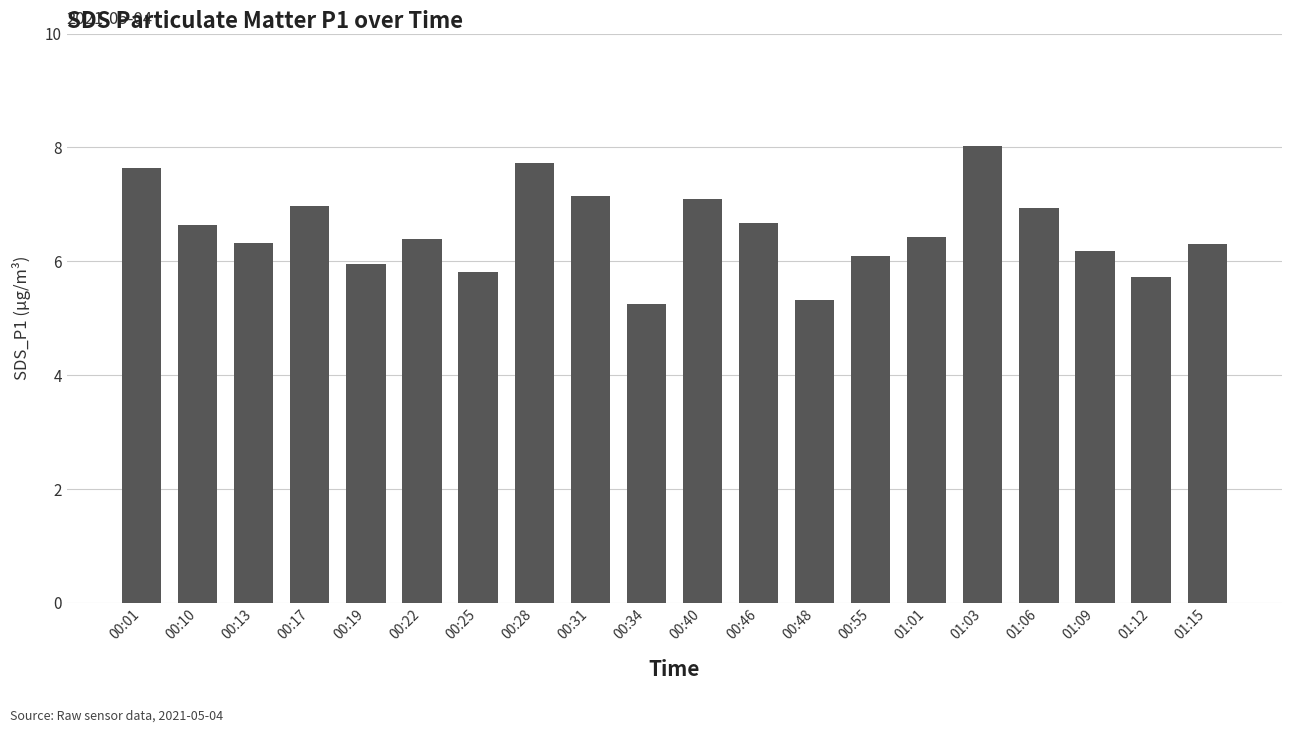

Between 00:01 and 00:48, which is larger?

00:01